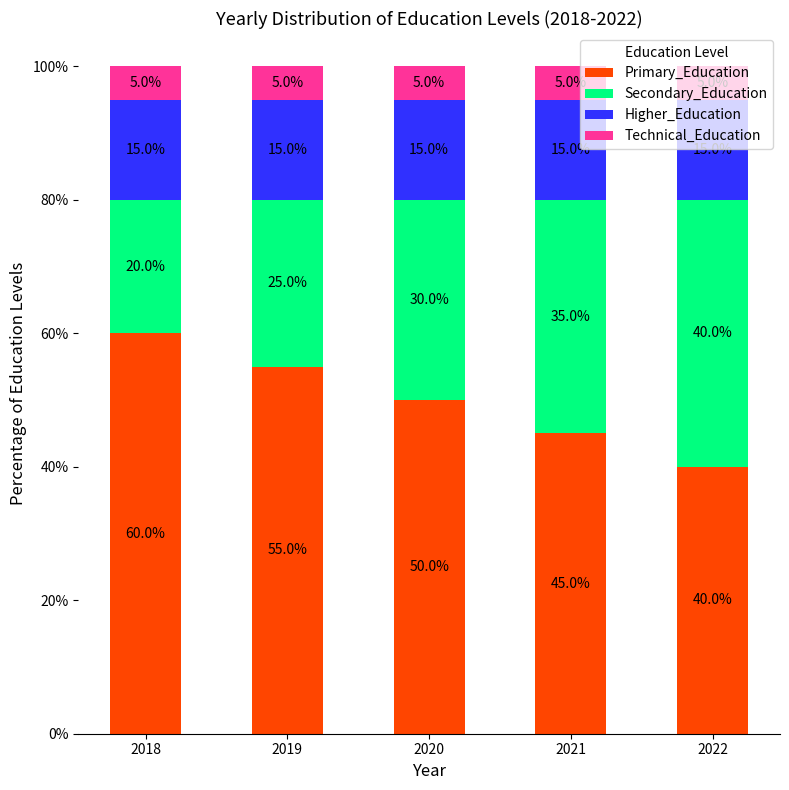

Rank the categories by Primary_Education value from highest to lowest.

2018, 2019, 2020, 2021, 2022